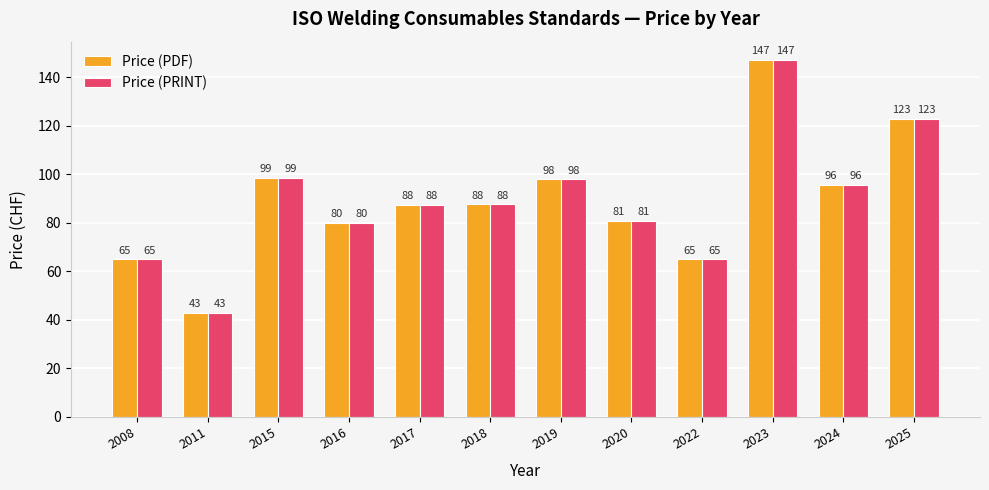

True or false: Price (PRINT) has a value of 136.9 at 2019.

False